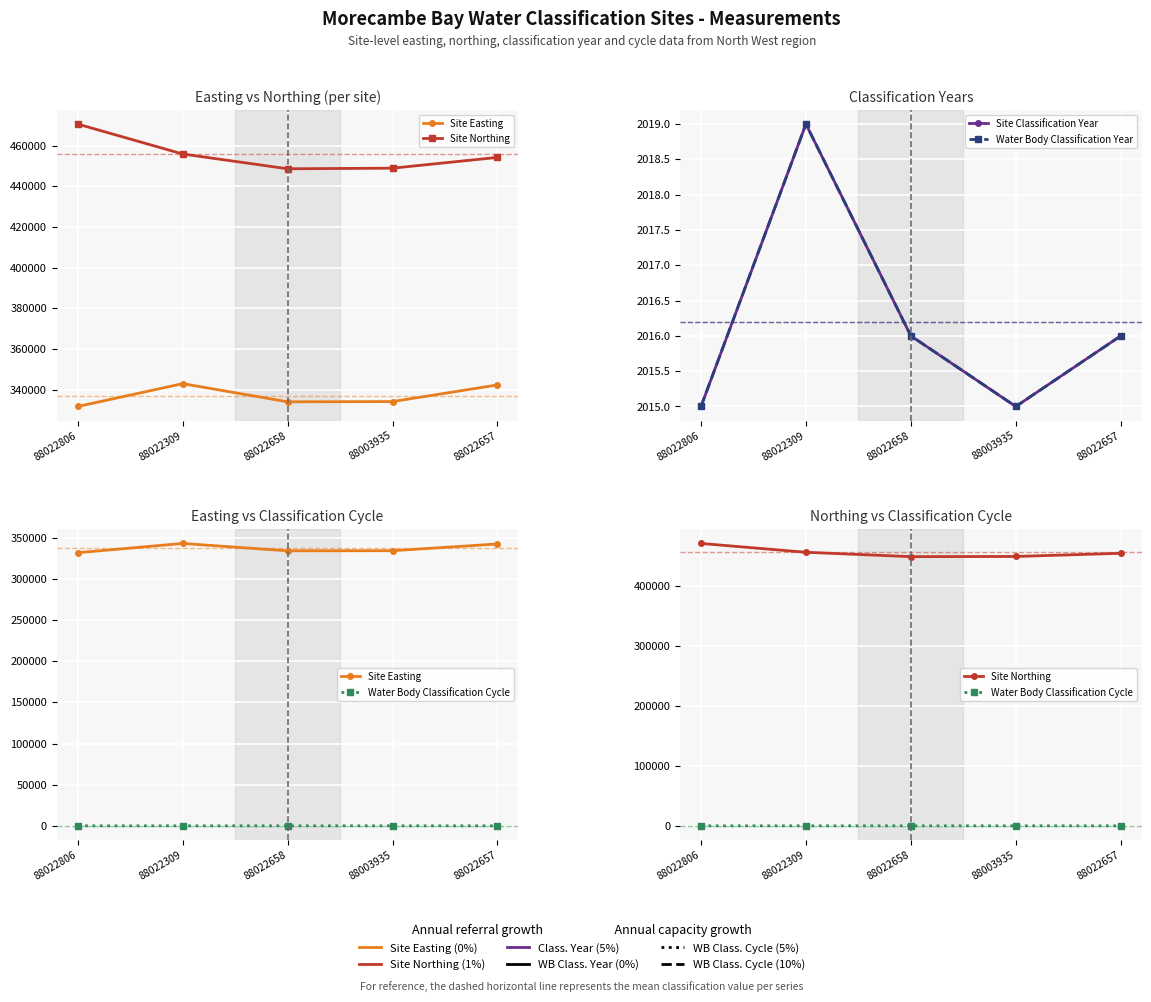

Is the value of Site Northing at 88022806 greater than the value of Site Easting at 88003935?

Yes